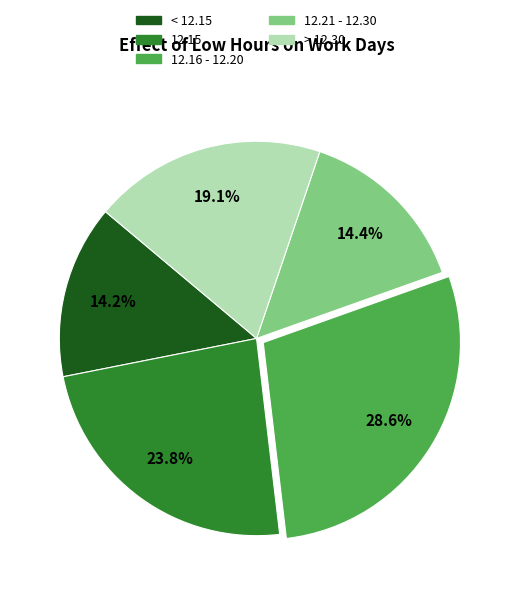

What is the largest slice in the pie chart?

12.16 - 12.20